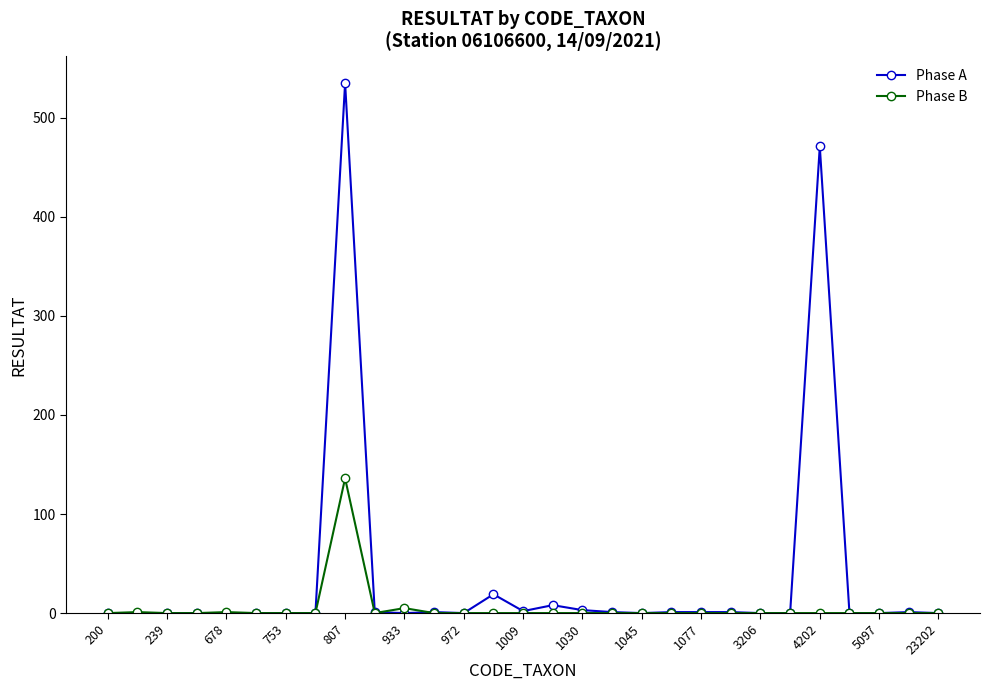

Which series has the largest range (max minus min)?

Phase A